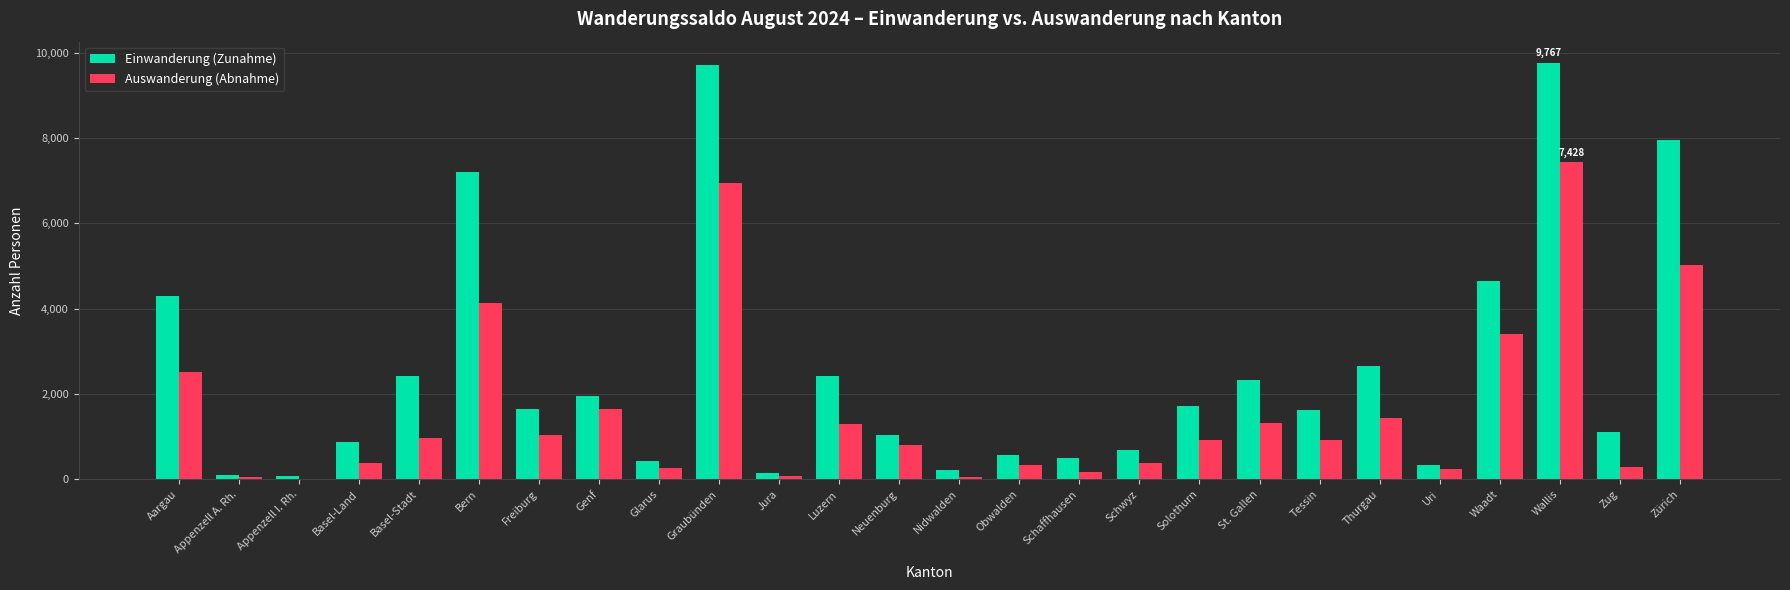

The value of Einwanderung (Zunahme) at Zug is 1114. True or false?

True